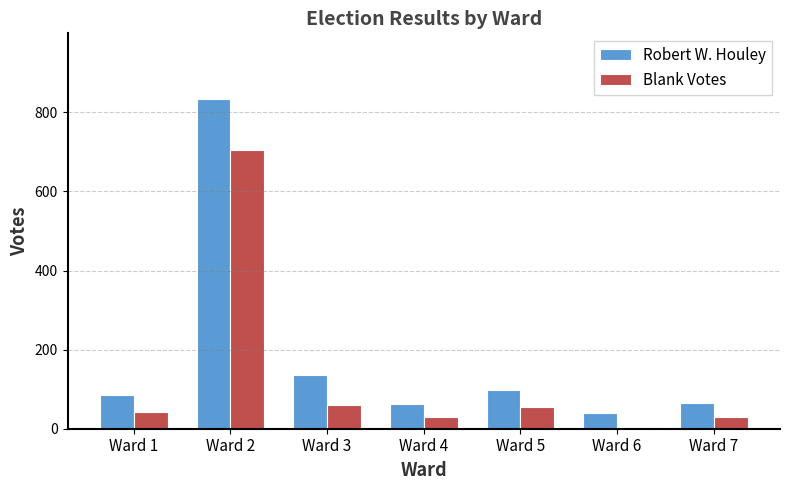

What is the difference between the maximum and second lowest values in the Robert W. Houley series?

771